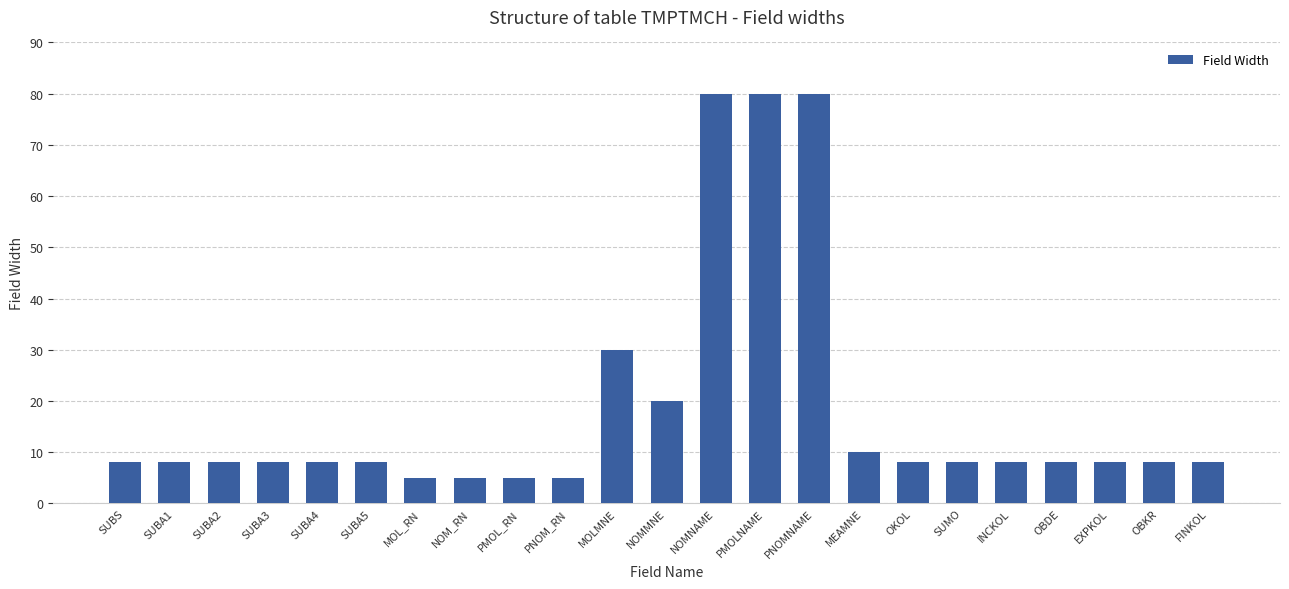

What is the greatest value displayed?

80